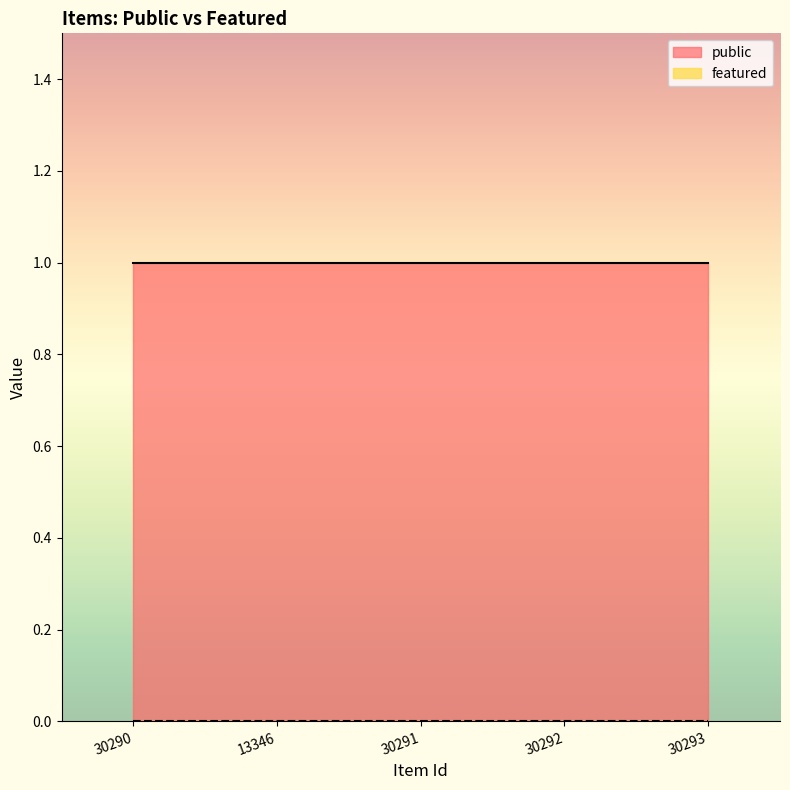

What is the total value across all series at 30293?

1